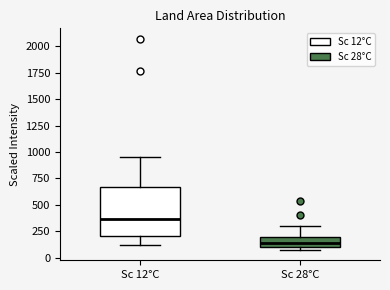

Where is the upper edge of the box for Sc 12°C on the y-axis? The values are not printed on the chart, so give them approximately, as read against the axis.

650